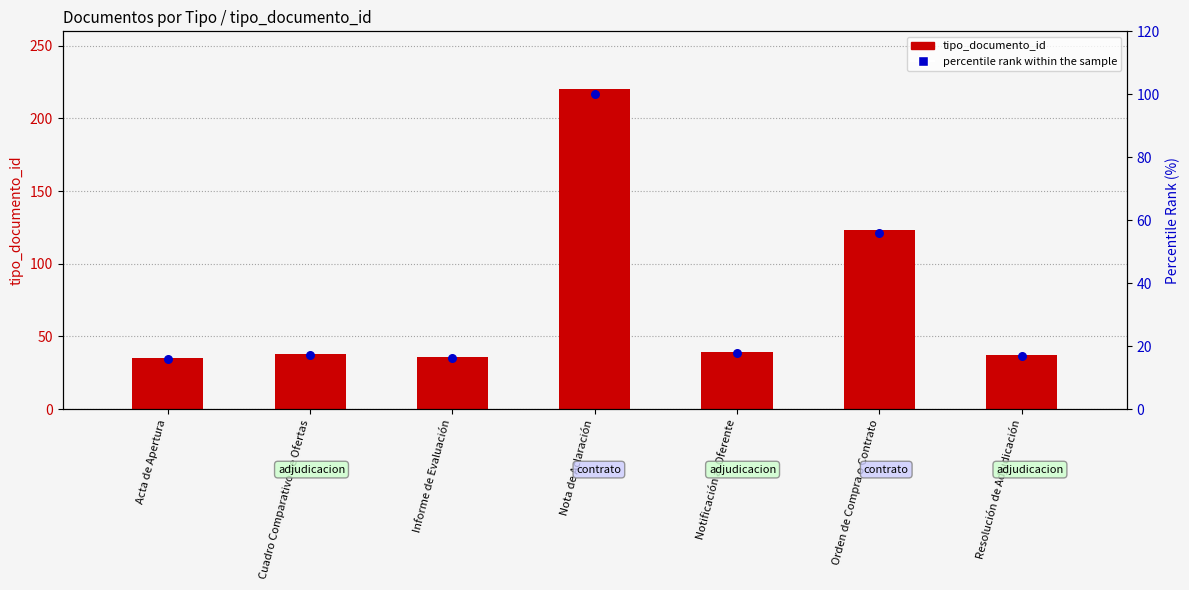

What is the total value across all series at Cuadro Comparativo de Ofertas?

55.3